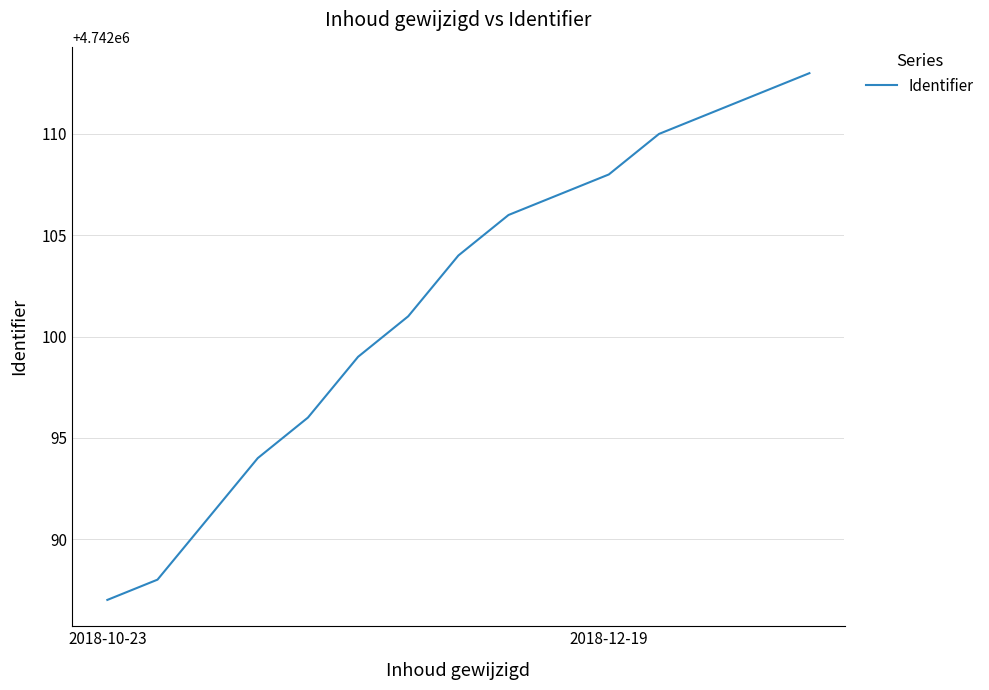

What is the greatest value displayed?

4742113